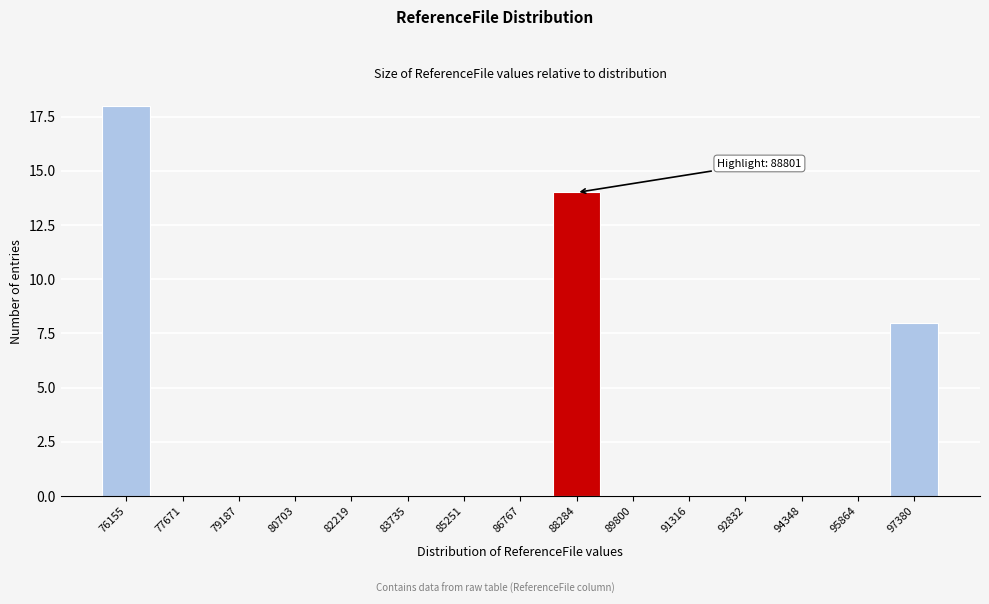

Reading left to right, transcribe all the data shown in this chart.

76155=18	77671=0	79187=0	80703=0	82219=0	83735=0	85251=0	86767=0	88284=14	89800=0	91316=0	92832=0	94348=0	95864=0	97380=8